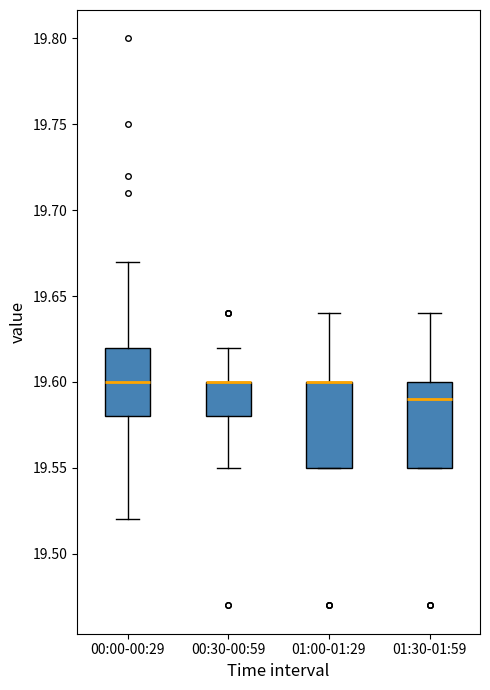

Reading left to right, transcribe this box plot: for each box, give where its median line is, the range the box spans, and where its two whiskers end, as read against the y-axis. The values are not printed on the chart, so give them approximately, as read against the axis.

00:00-00:29: median 19.60, box 19.58 to 19.62, whiskers 19.52 to 19.67
00:30-00:59: median 19.60 (drawn on the box's upper edge), box 19.58 to 19.60, whiskers 19.55 to 19.62
01:00-01:29: median 19.60 (drawn on the box's upper edge), box 19.55 to 19.60, whiskers 19.55 to 19.64
01:30-01:59: median 19.59, box 19.55 to 19.60, whiskers 19.55 to 19.64